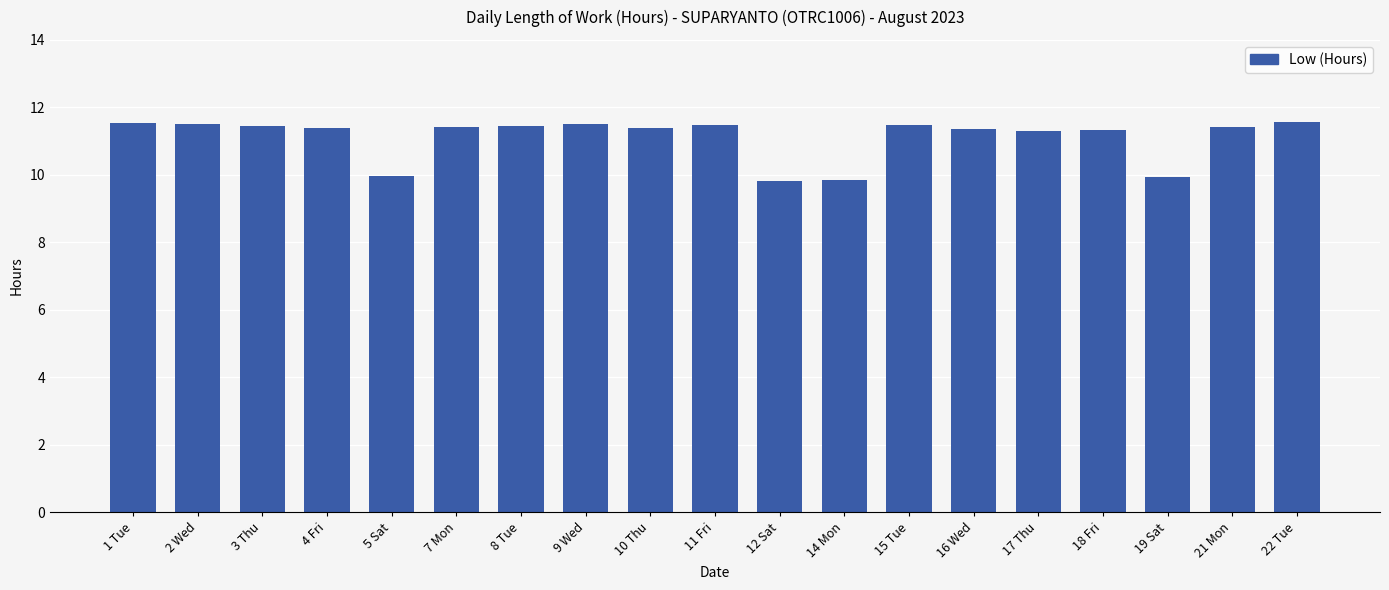

What is the difference between the maximum and minimum values?

1.7